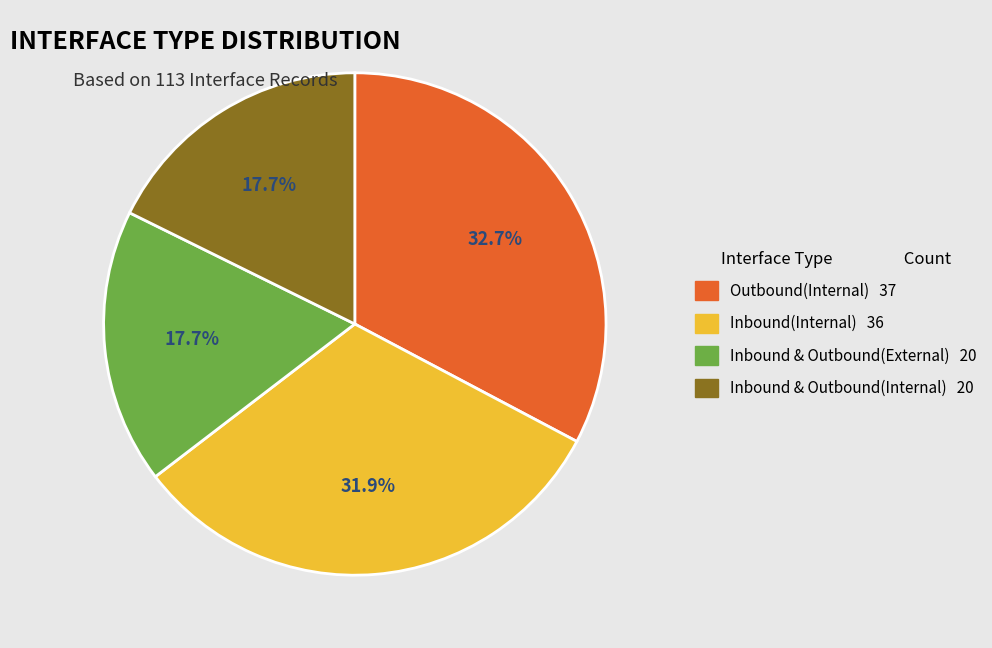

To the nearest percent, what portion does Inbound(Internal) represent?

32%